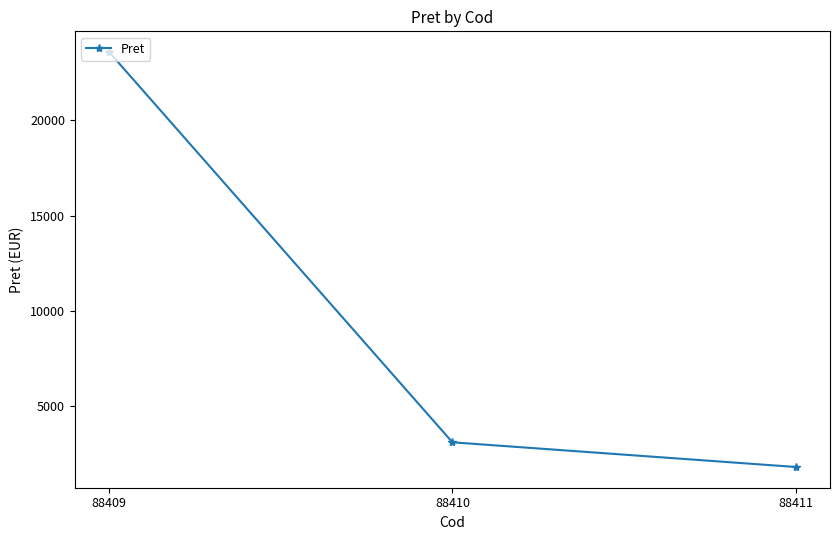

The chart shows a value of 3118.5 at 88410. True or false?

True